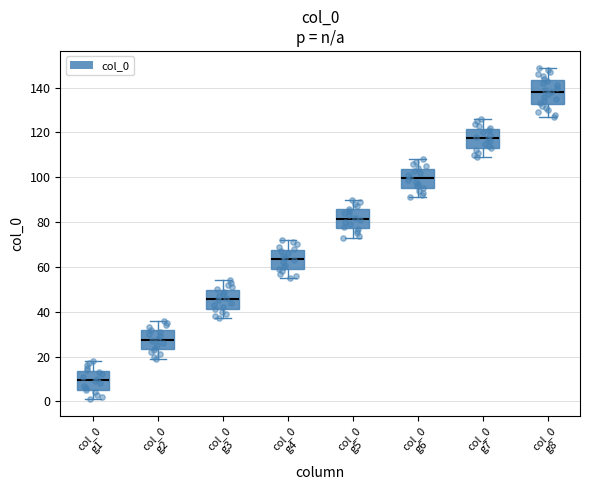

Comparing the boxes themselves (not the whiskers), which one is the tallest?

col_0 g8